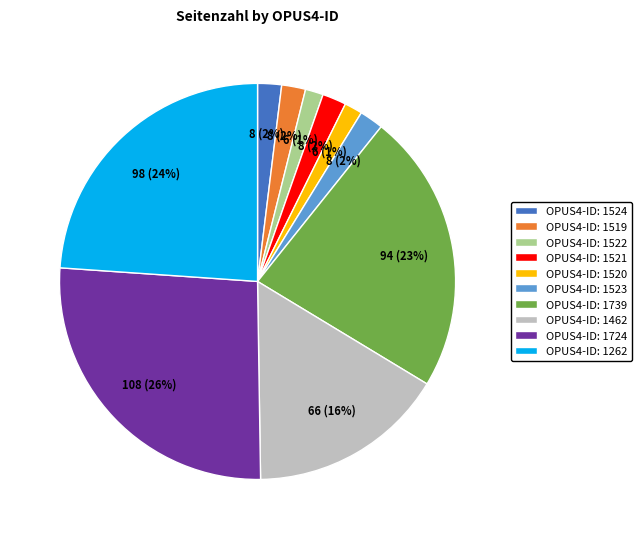

Between OPUS4-ID: 1462 and OPUS4-ID: 1739, which is larger?

OPUS4-ID: 1739